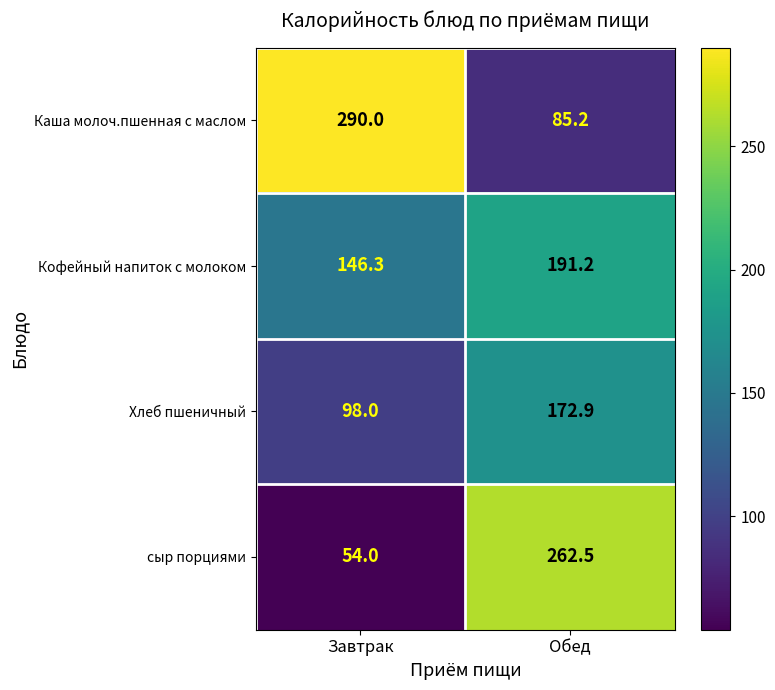

At which category is the sum across all series the highest?

Обед